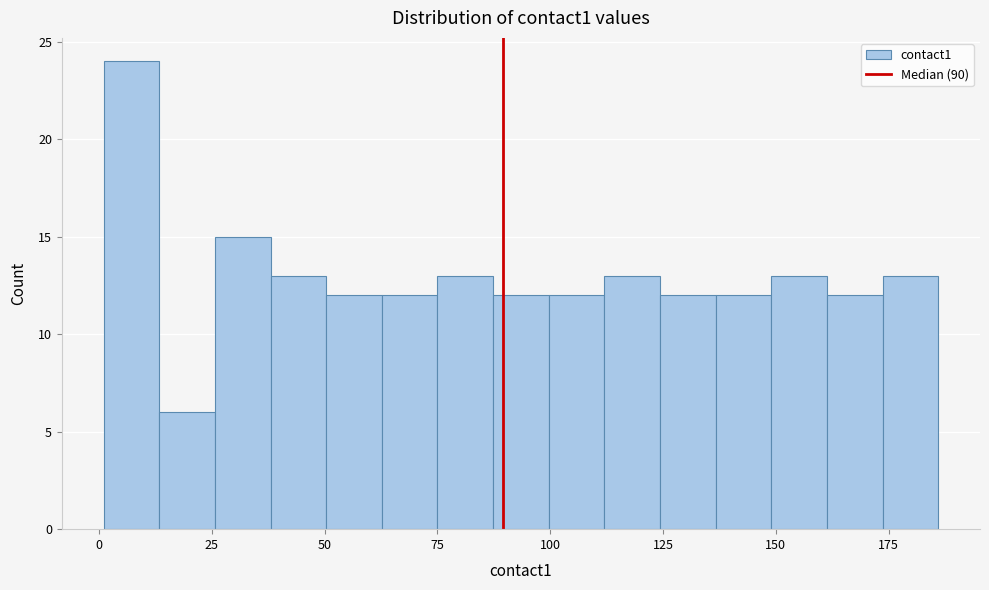

Read against the x-axis, roughly where is the centre of the tallest bar?

5